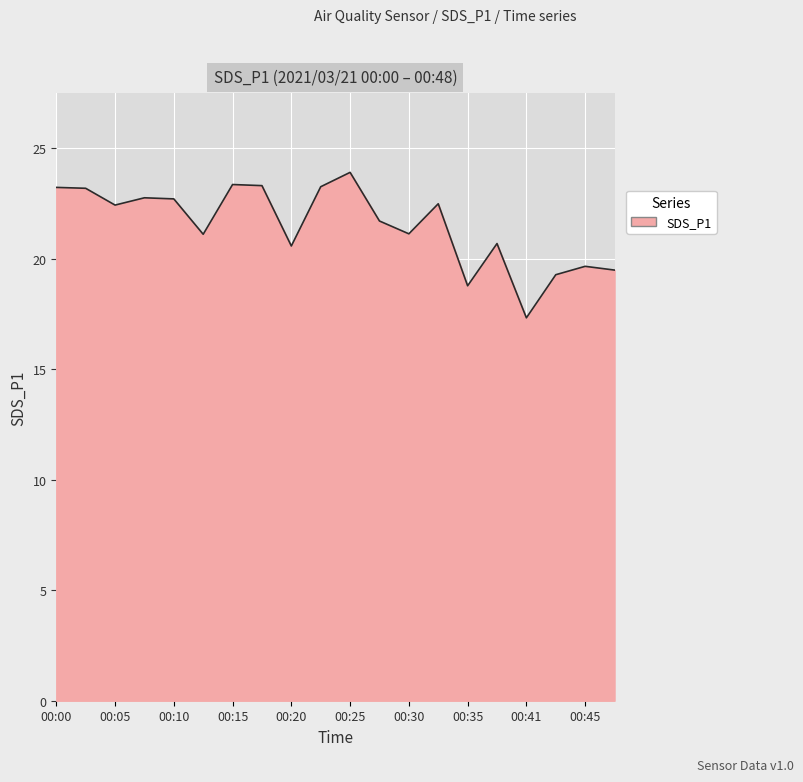

What is the difference between the maximum and minimum values?

6.6